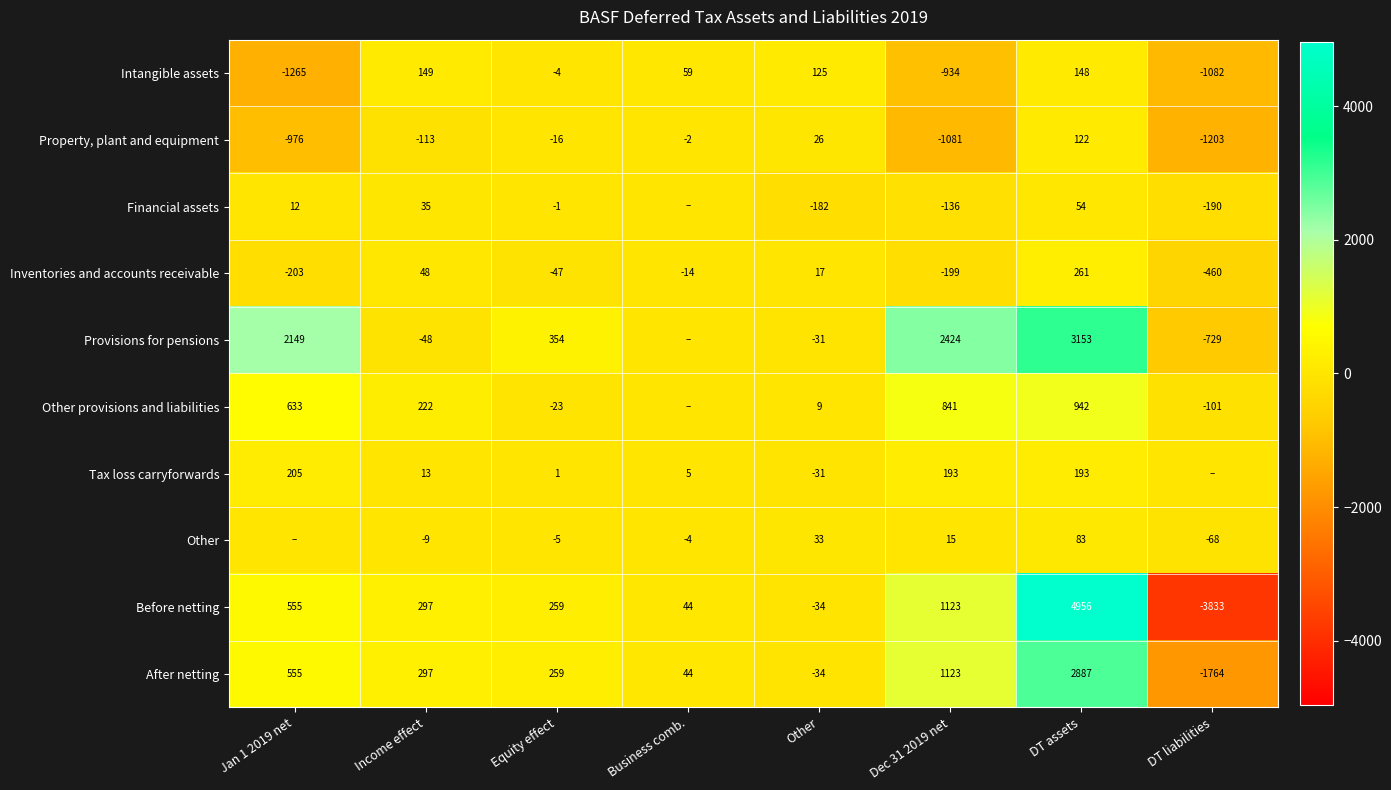

How many series are shown in this chart?

10